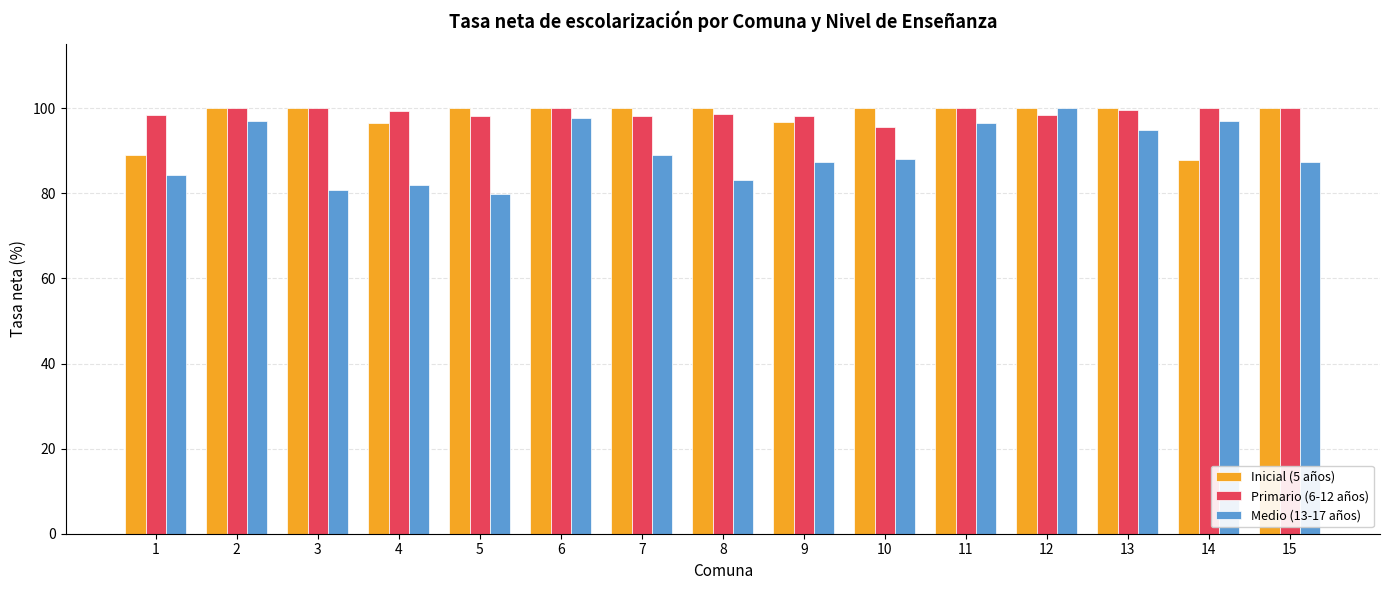

How many bars are there in total?

45